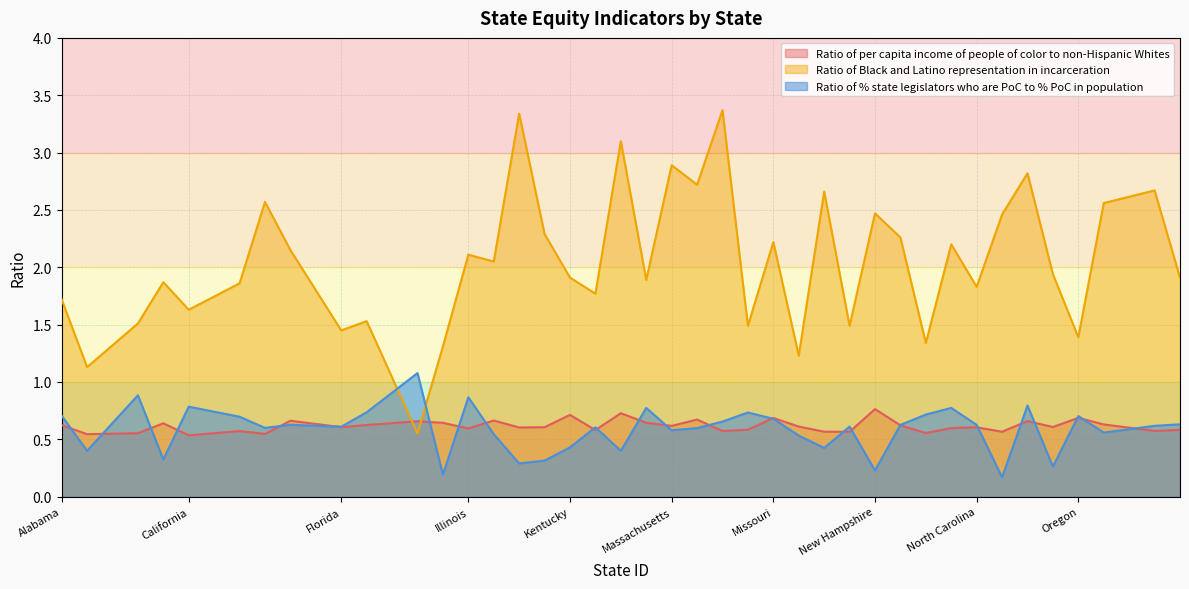

Rank the series at North Dakota from highest to lowest value.

Ratio of Black and Latino representation in incarceration, Ratio of per capita income of people of color to non-Hispanic Whites, Ratio of % state legislators who are PoC to % PoC in population